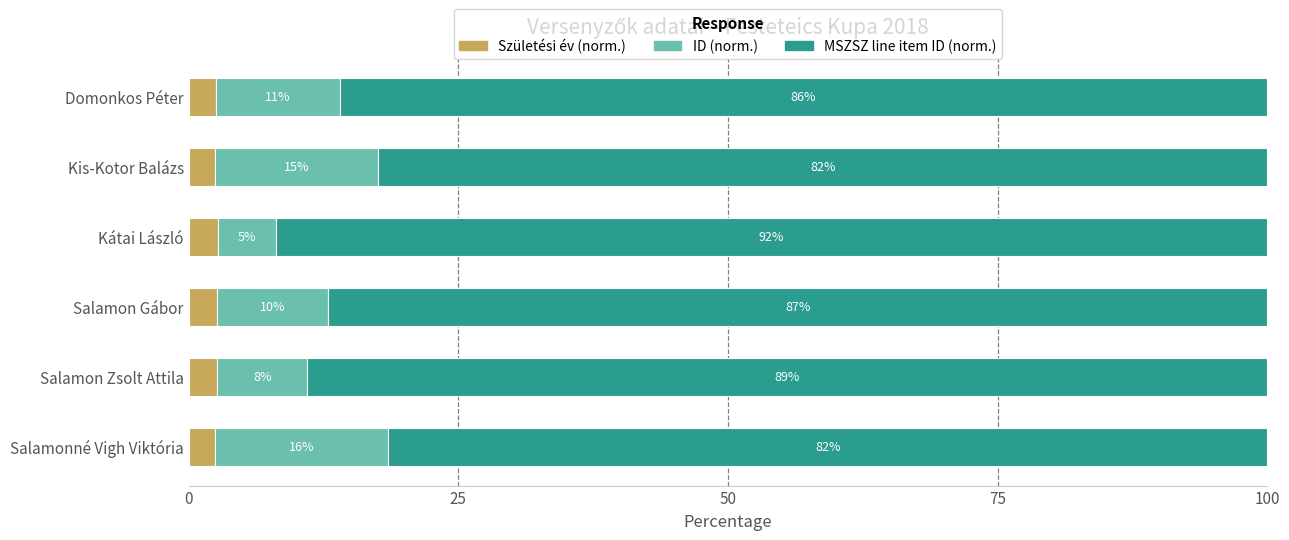

List the series in order of their peak value, lowest first.

Születési év (norm.), ID (norm.), MSZSZ line item ID (norm.)